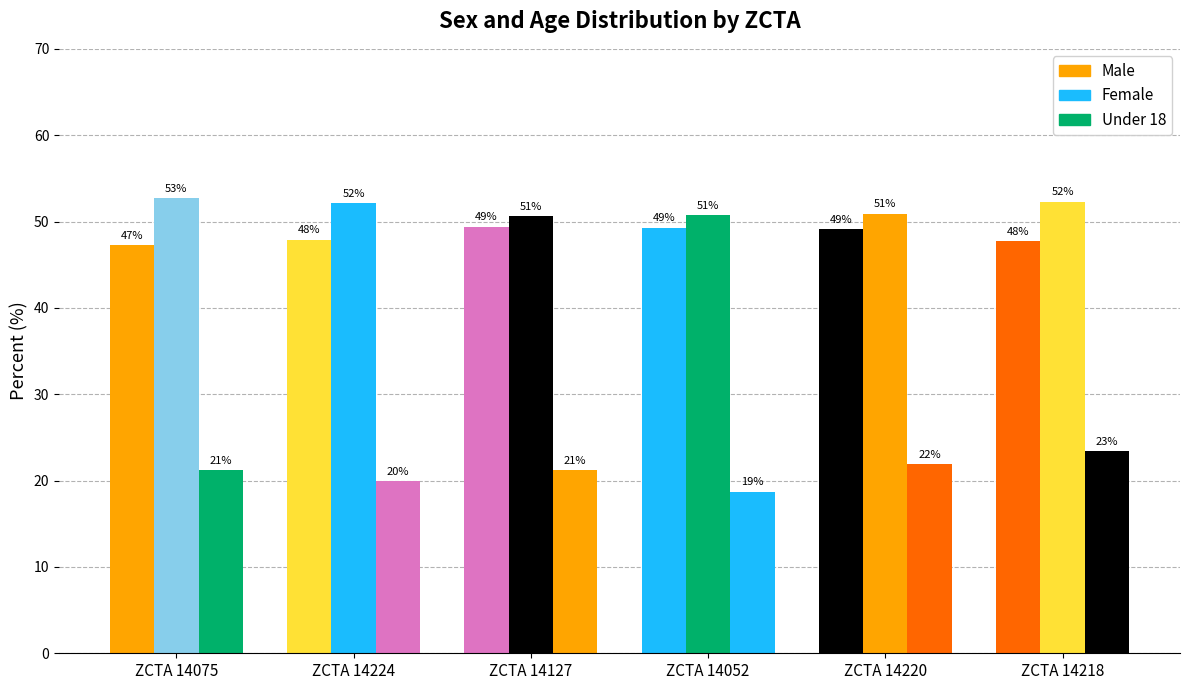

How many data points does each series have?

6